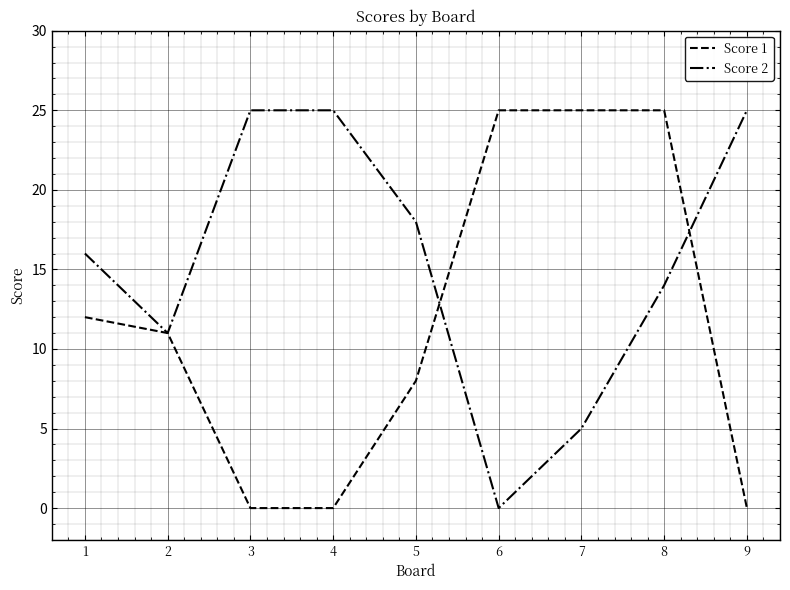

At which label does Score 1 first exceed 11?

1